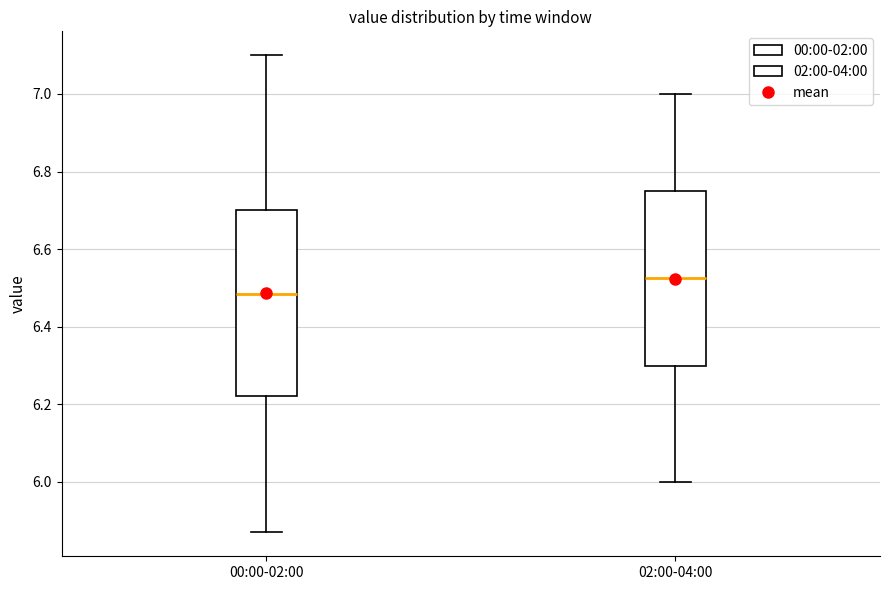

Which box's median line is the highest?

02:00-04:00